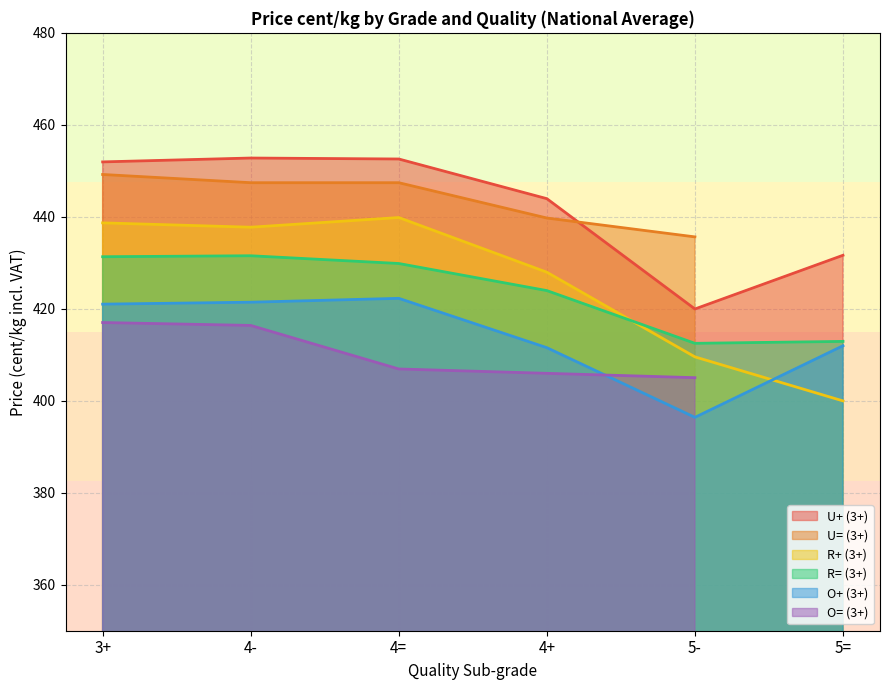

Which label corresponds to the largest value in the chart?

4-